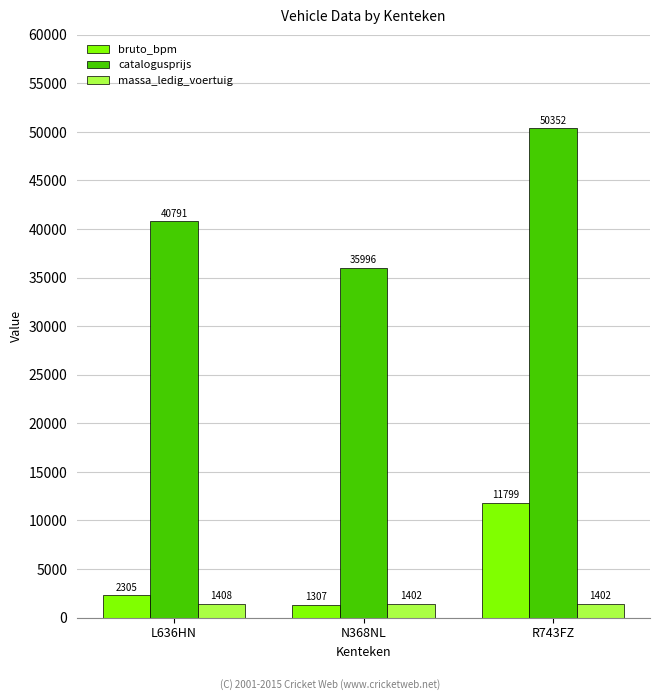

How many bars are there in each group?

3